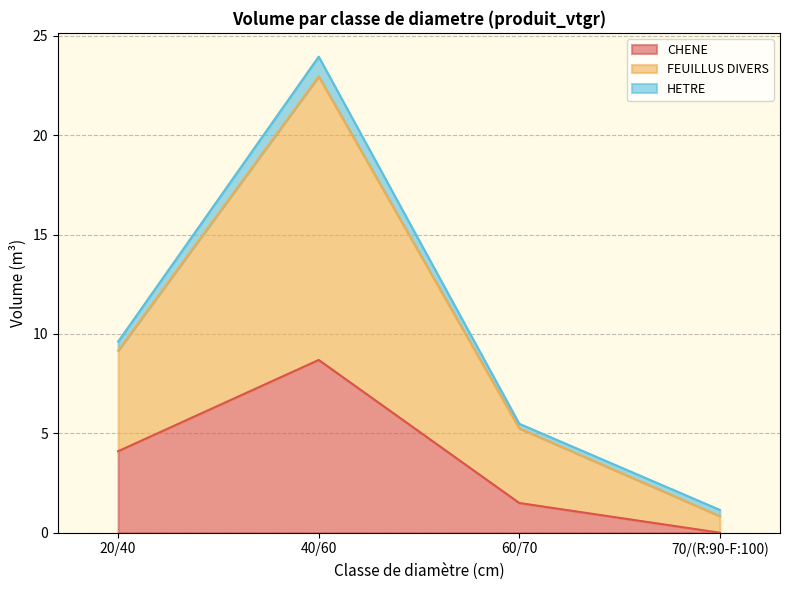

Which series has the largest total across all categories?

FEUILLUS DIVERS